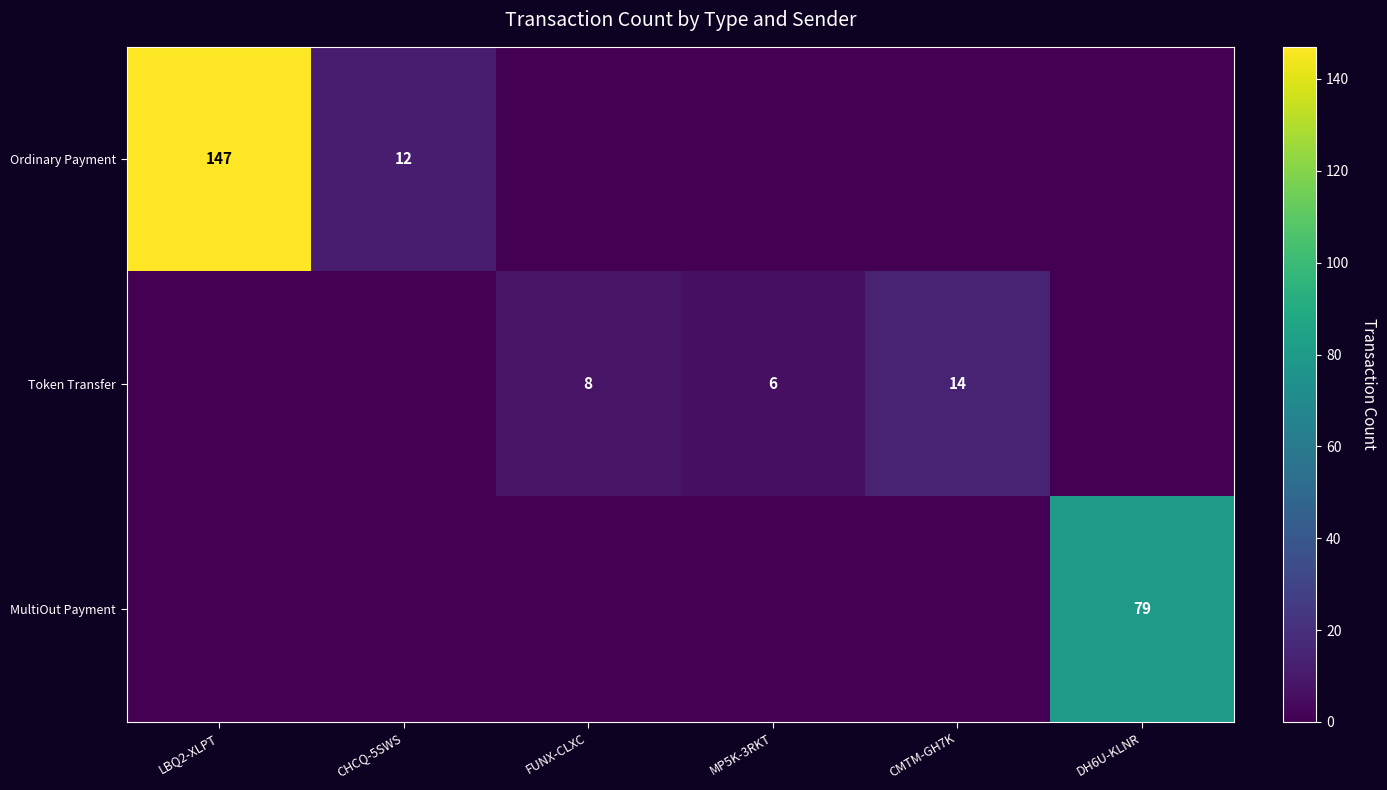

The Token Transfer series shows 10 at MP5K-3RKT. True or false?

False